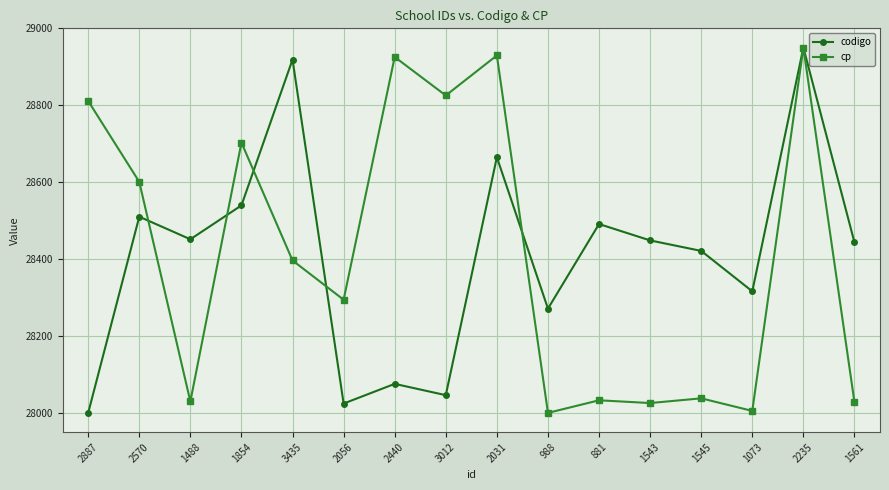

How many lines are shown in the chart?

2